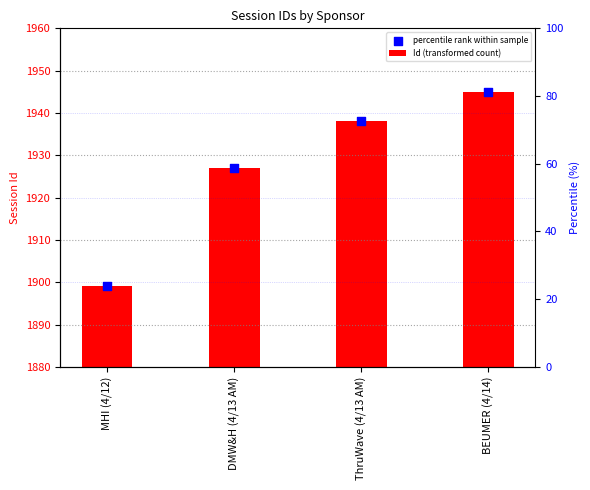

Which series reaches the maximum Y coordinate?

percentile rank within sample